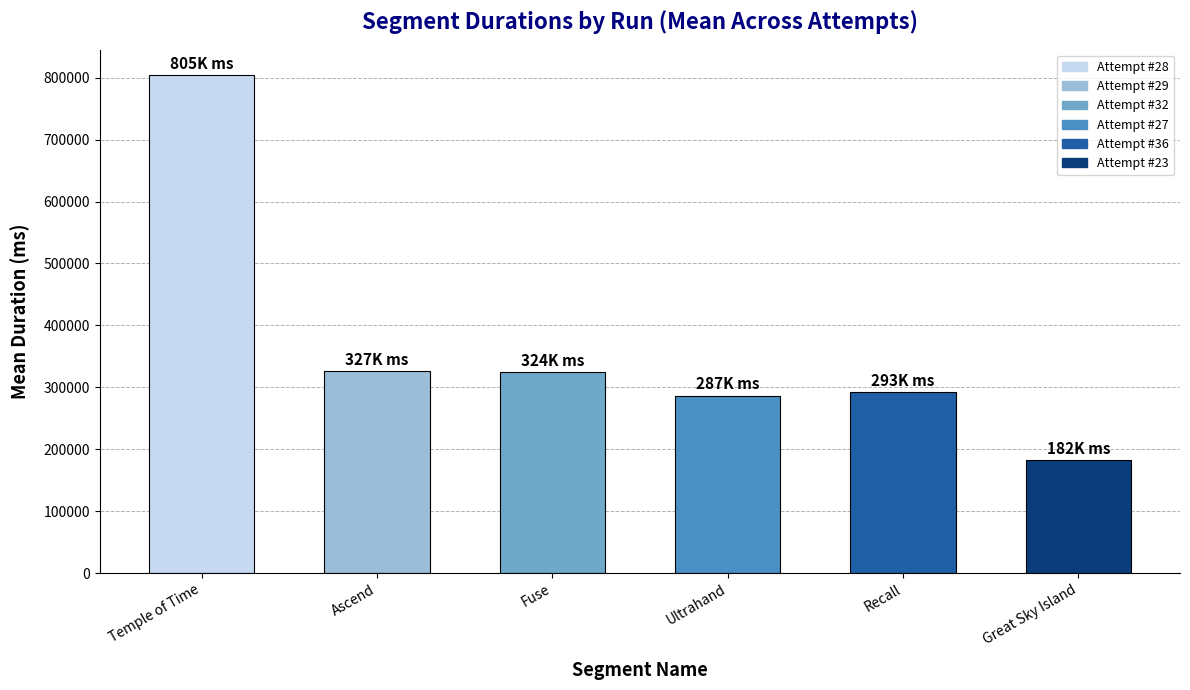

What is the value of the 2nd bar from the left?

326943.3